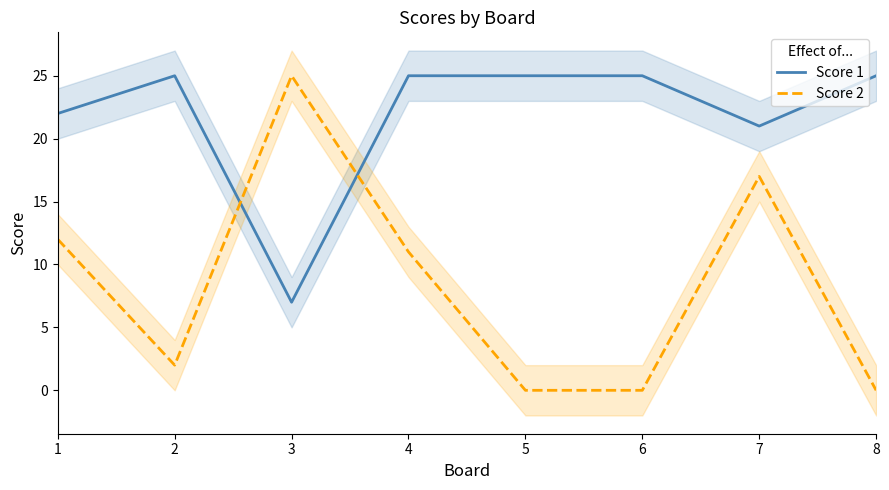

Is this an area chart (filled region under the line)?

No